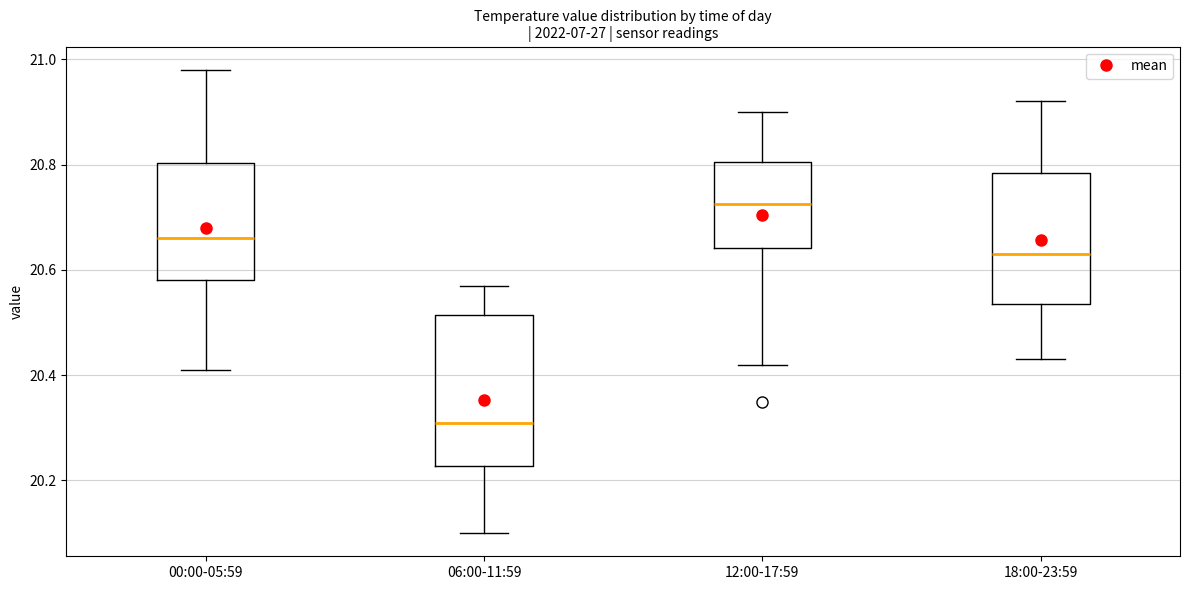

Reading left to right, transcribe this box plot: for each box, give where its median line is, the range the box spans, and where its two whiskers end, as read against the y-axis. The values are not printed on the chart, so give them approximately, as read against the axis.

00:00-05:59: median 20.66, box 20.58 to 20.80, whiskers 20.42 to 20.98
06:00-11:59: median 20.32, box 20.22 to 20.52, whiskers 20.10 to 20.58
12:00-17:59: median 20.72, box 20.64 to 20.80, whiskers 20.42 to 20.90
18:00-23:59: median 20.64, box 20.54 to 20.78, whiskers 20.44 to 20.92